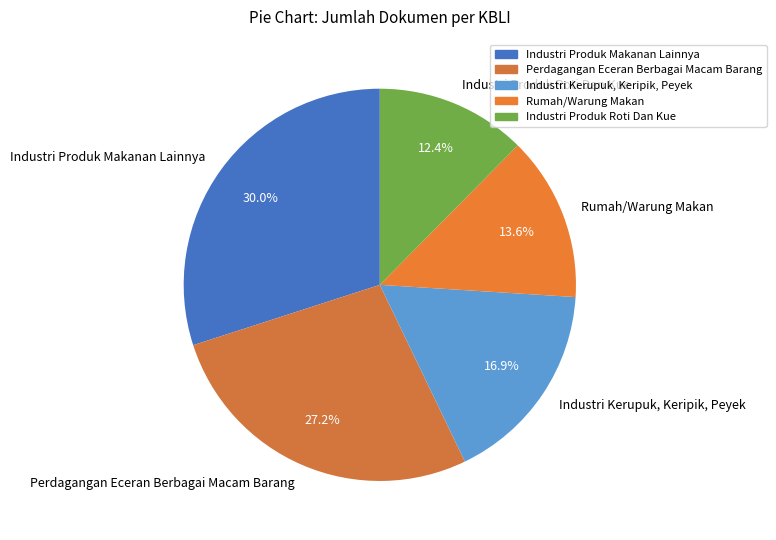

How many slices are in this pie chart?

5